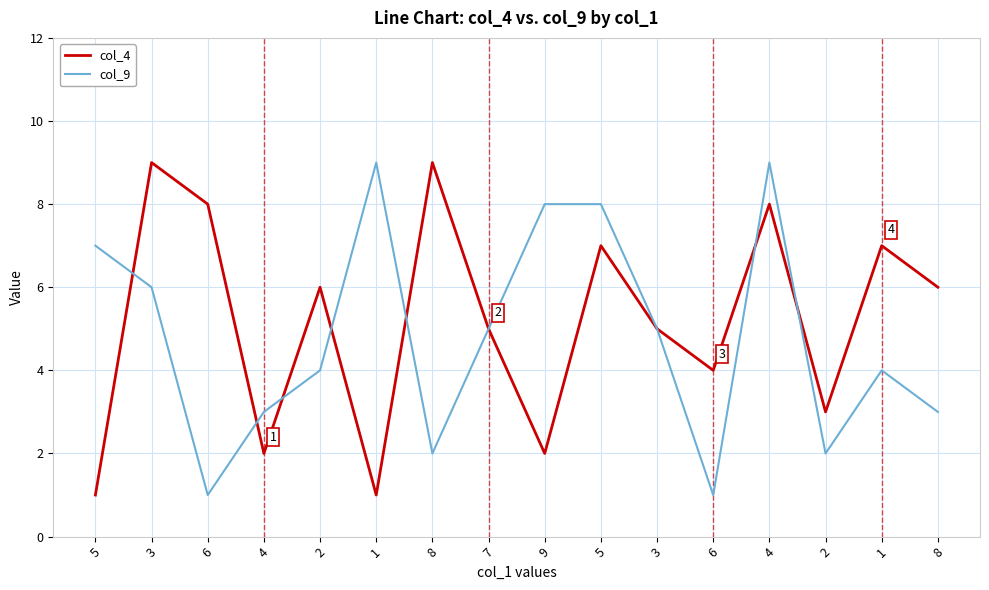

At how many categories does at least one series exceed 3?

14